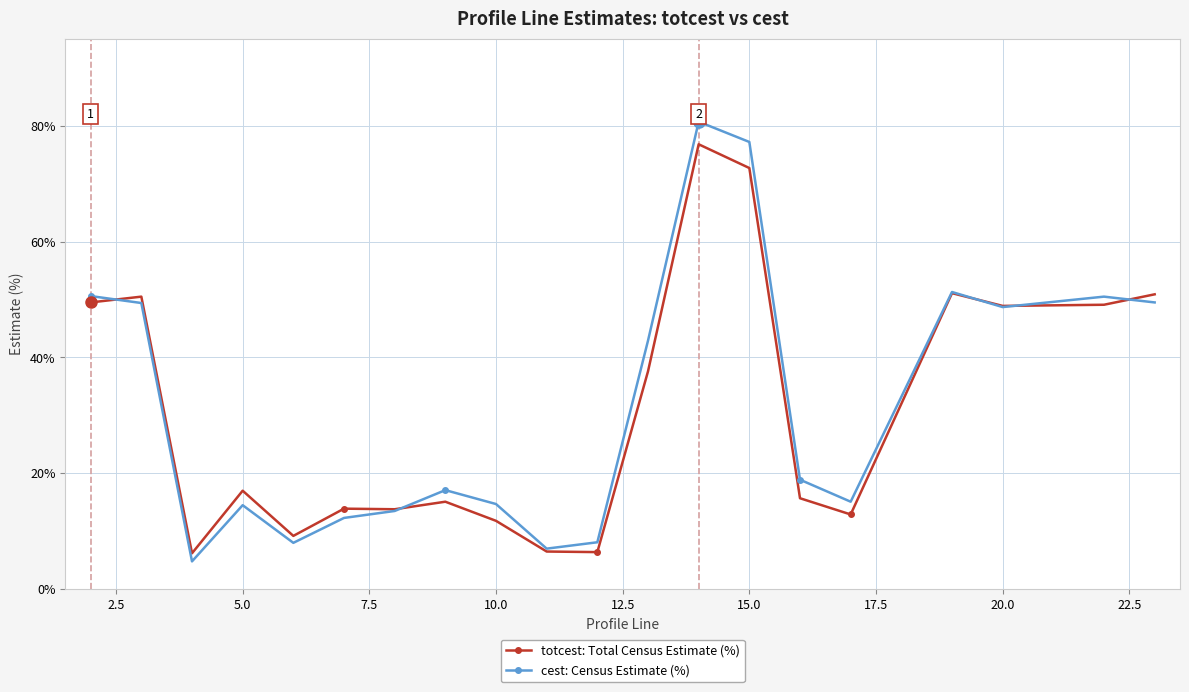

What is the value of the cest: Census Estimate (%) point at the 5th from the left?

8.0